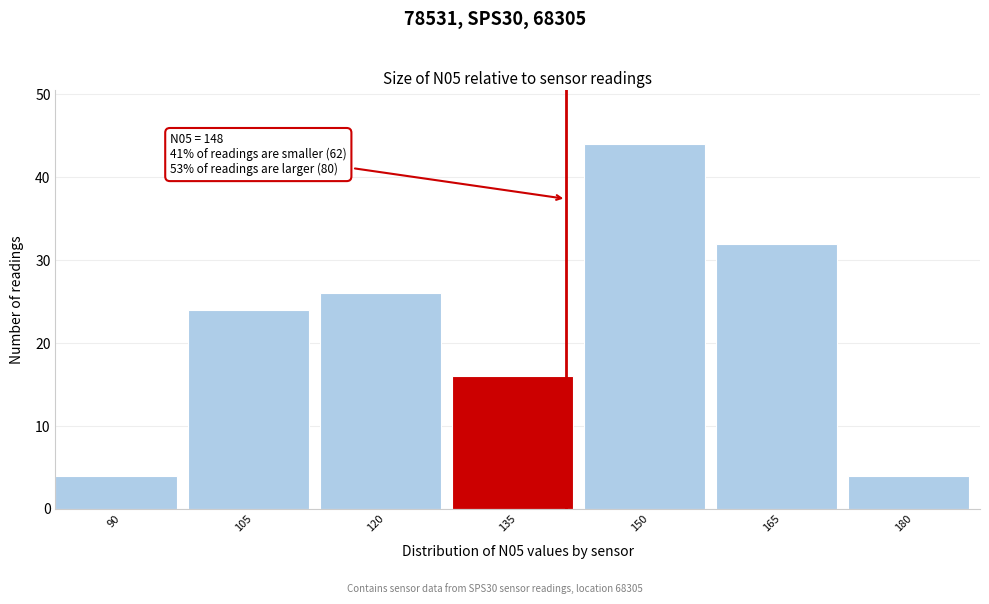

Reading left to right, what are all the values shown in this chart?

4	24	26	16	44	32	4